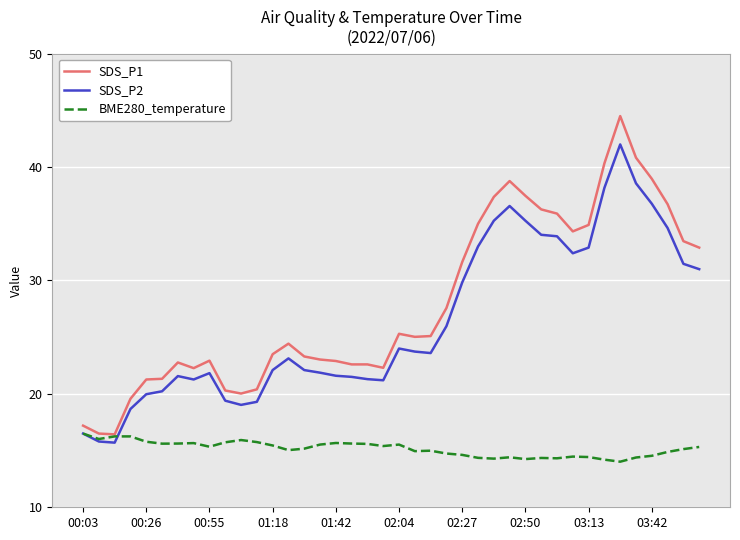

What are all the series names shown in the legend?

SDS_P1, SDS_P2, BME280_temperature